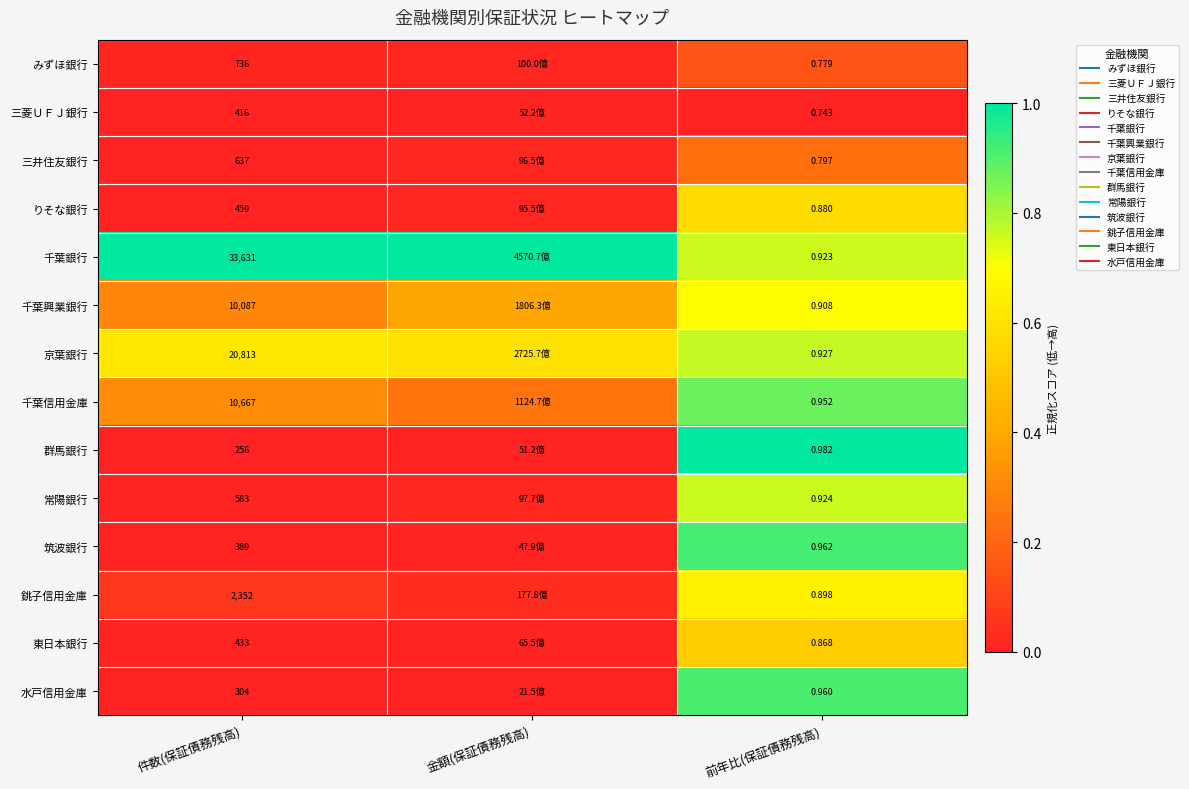

What is the average value of the 東日本銀行 series?

0.2